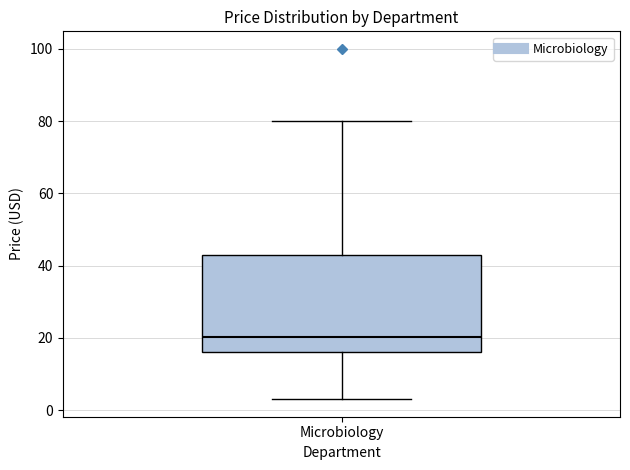

Where is the lower edge of the box for Microbiology on the y-axis? The values are not printed on the chart, so give them approximately, as read against the axis.

16